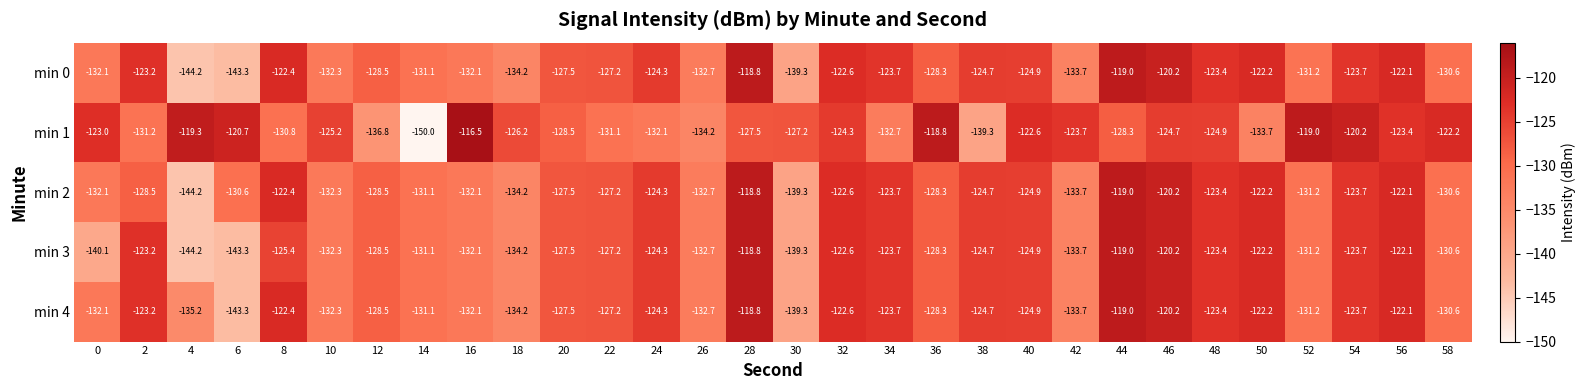

Between 8 and 56, which series saw the biggest shift?

min 1